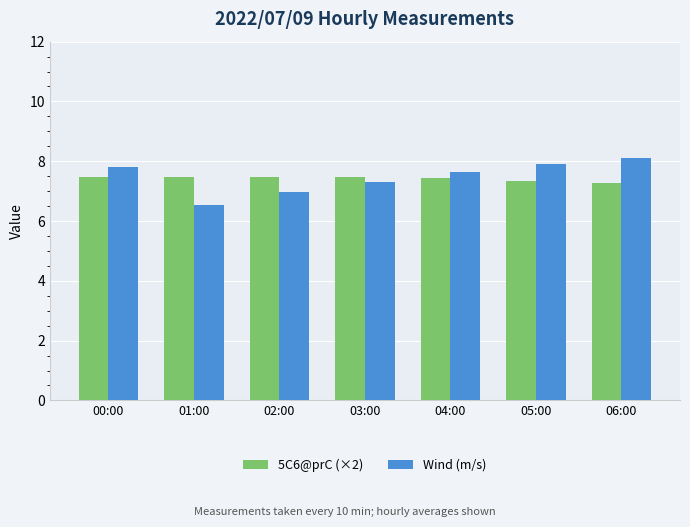

How many data points does each series have?

7